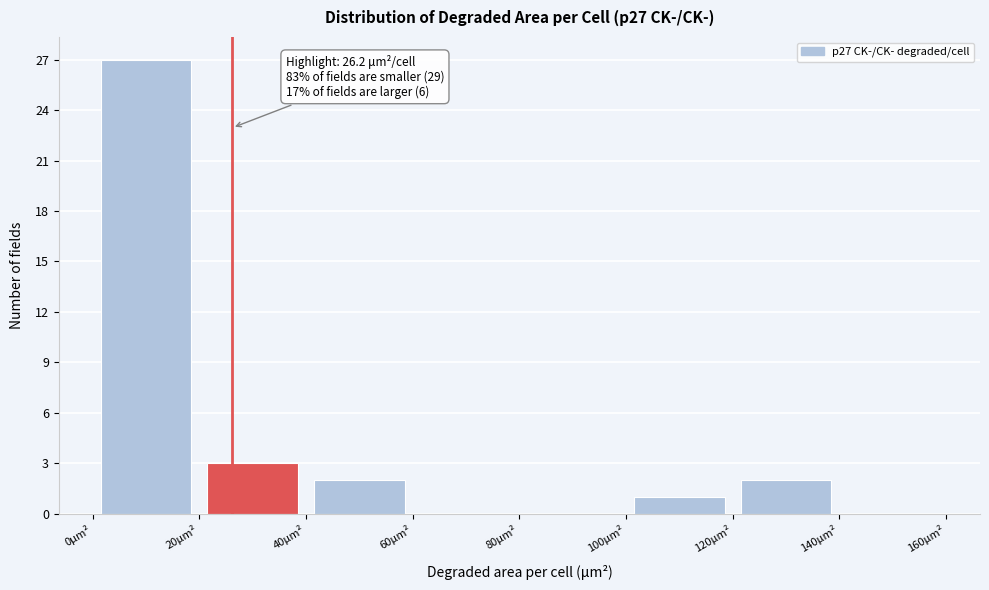

Which range on the x-axis has the tallest bar?

0 to 20